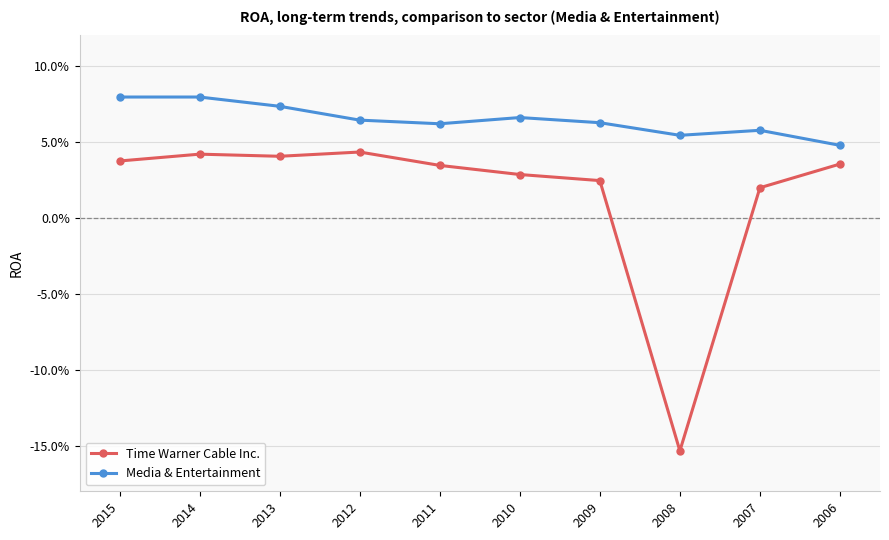

The value of Time Warner Cable Inc. at 2015 is 0.1. True or false?

False